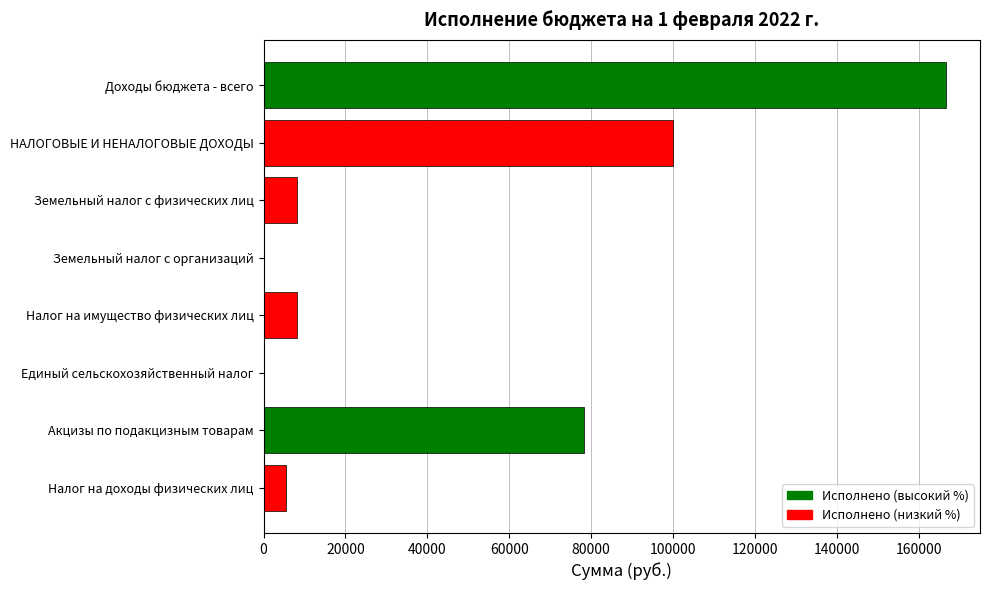

How many series are shown in this chart?

1